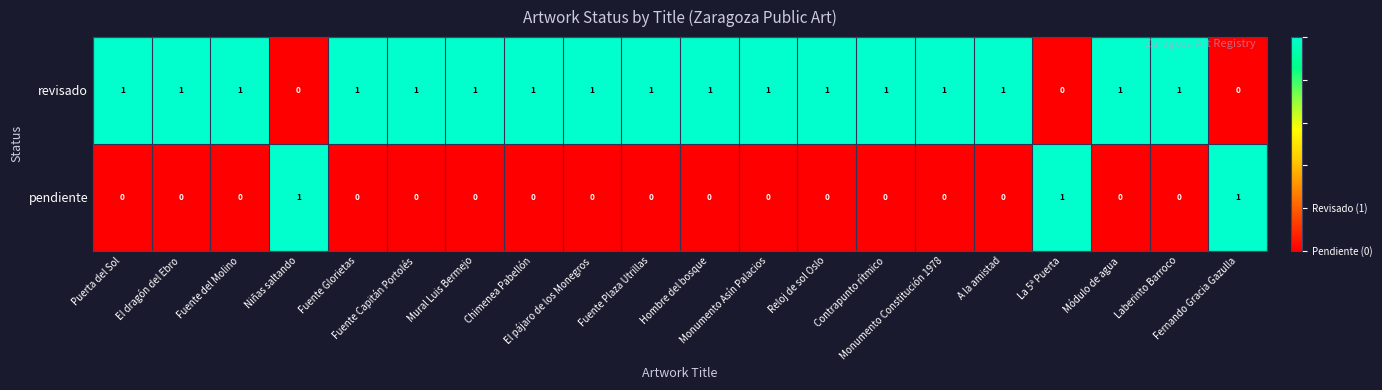

How many distinct data groups are displayed?

2